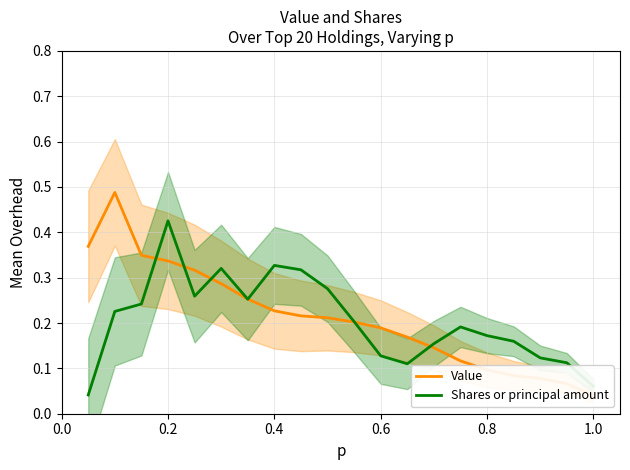

Does the chart display data point markers on the line(s)?

No